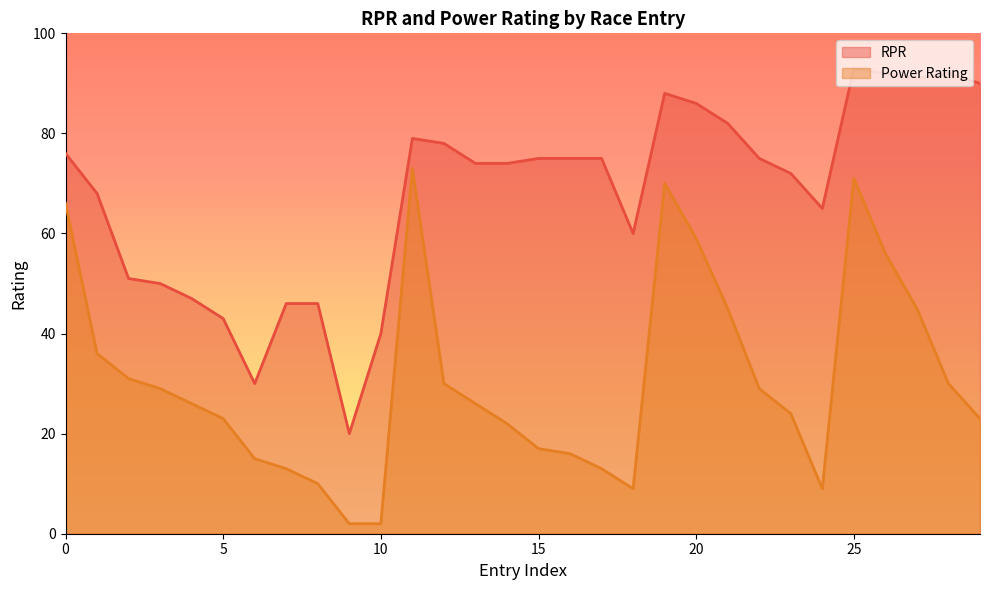

Reading left to right, list all the values displayed in this chart.

RPR: 76	68	51	50	47	43	30	46	46	20	40	79	78	74	74	75	75	75	60	88	86	82	75	72	65	93	92	91	92	90
Power Rating: 66	36	31	29	26	23	15	13	10	2	2	73	30	26	22	17	16	13	9	70	59	45	29	24	9	71	56	45	30	23